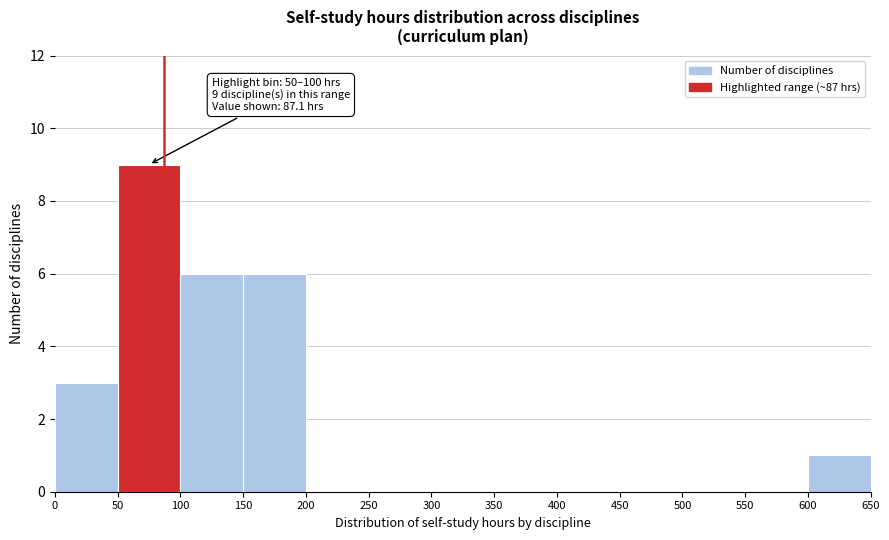

Which range on the x-axis has the tallest bar?

50 to 100